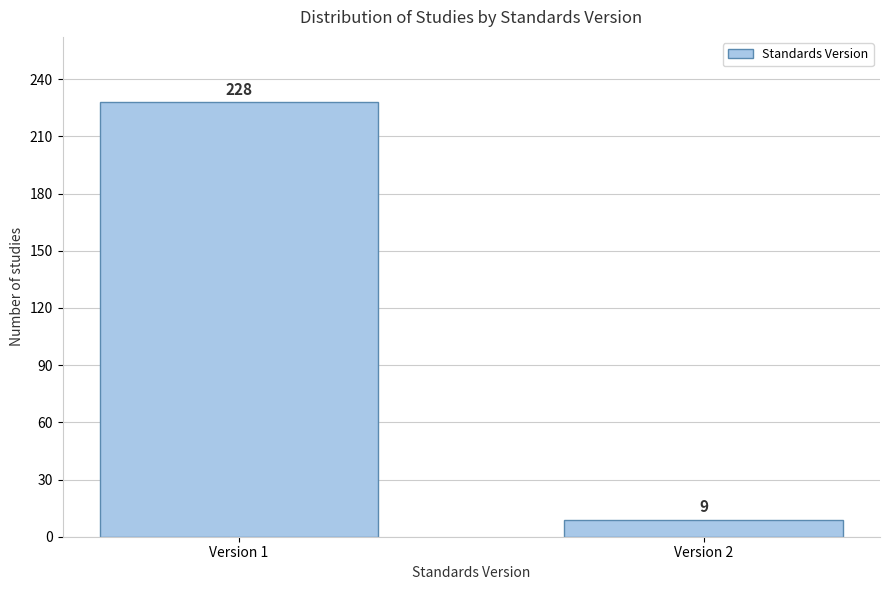

Reading left to right, list all the values displayed in this chart.

228	9